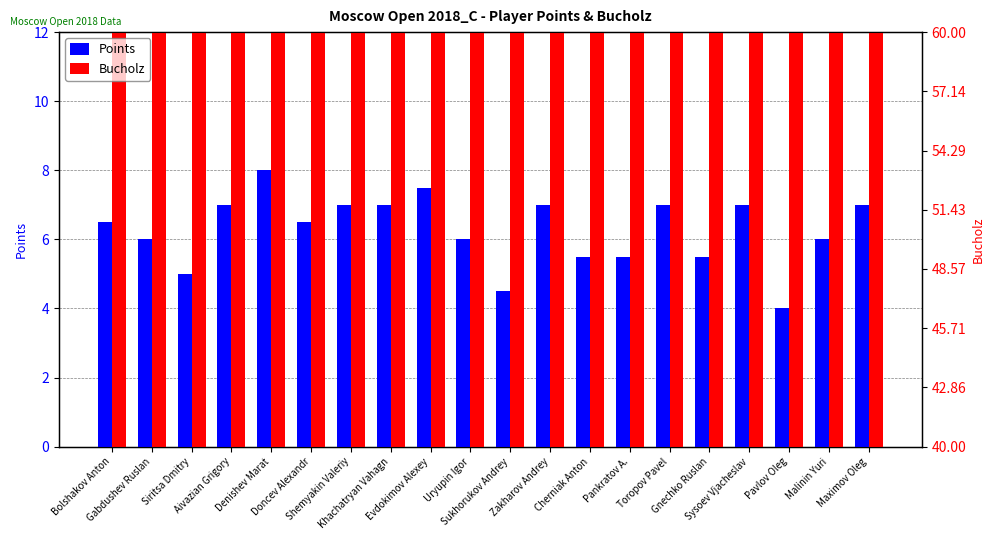

What is the value of the Points bar at the 20th from the left?

7.0